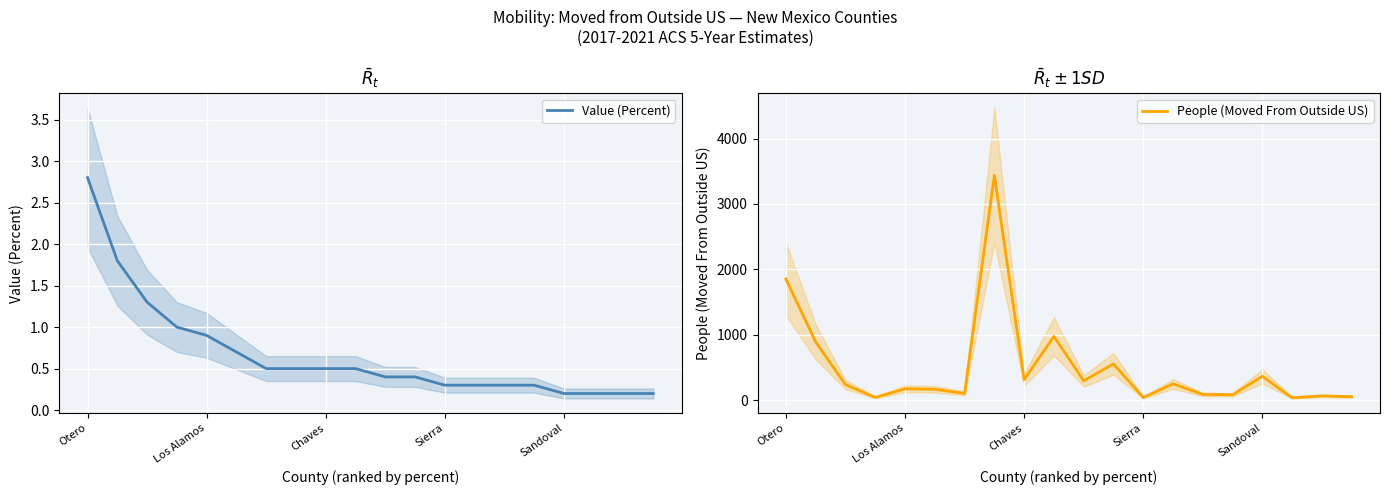

How many interior local valleys does the People (Moved From Outside US) series have?

7